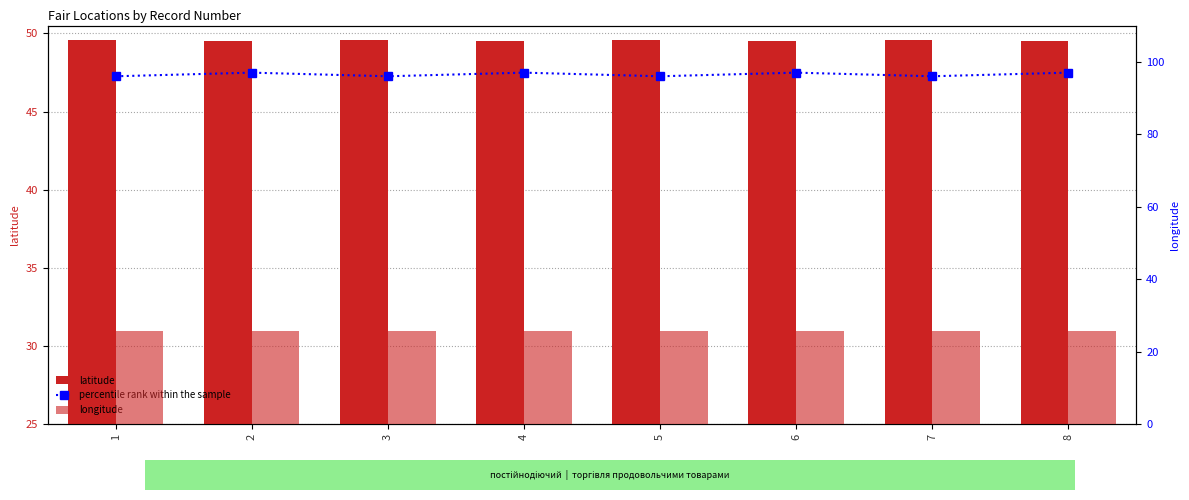

What is the spread (max minus min) of values at 1?

70.4